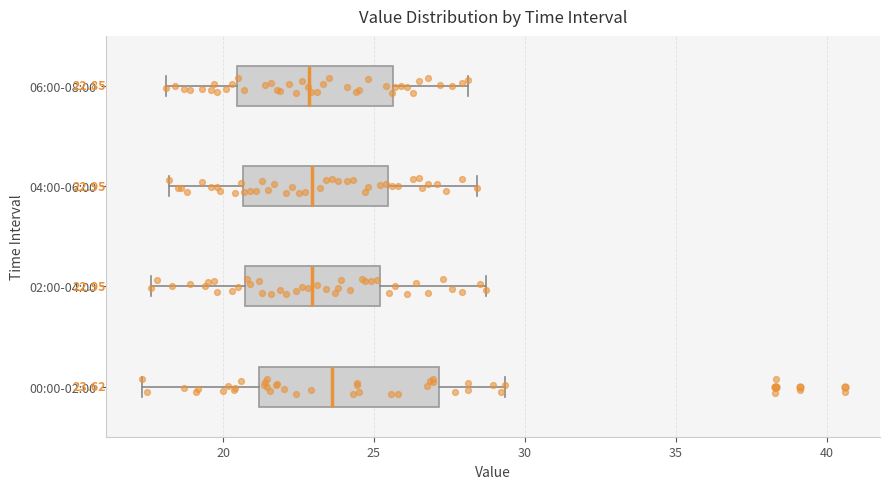

Which box is the widest, from its left edge to its right edge?

00:00-02:00